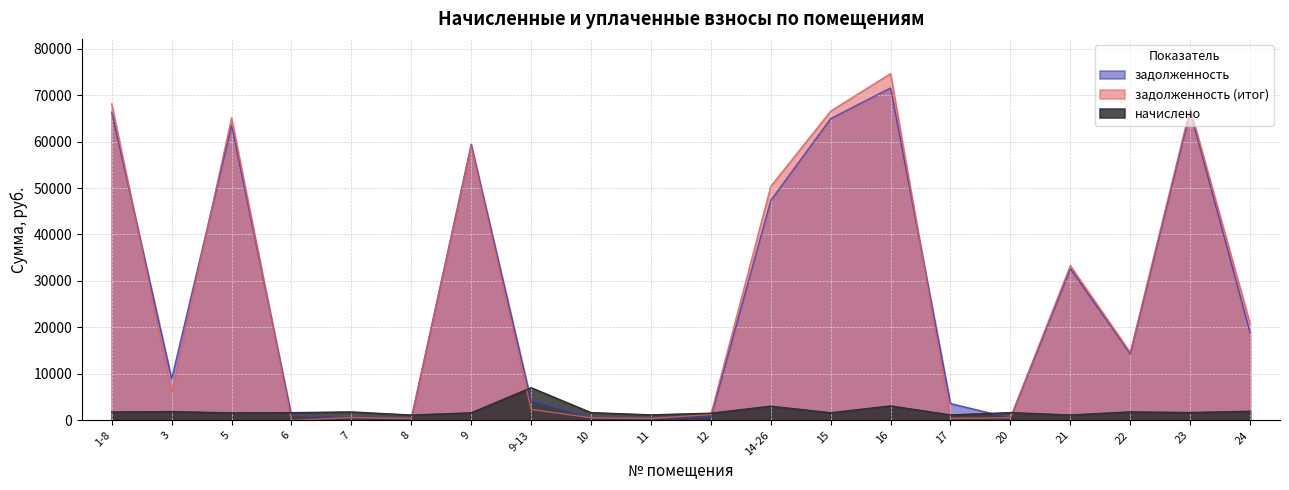

What is the difference between the maximum and minimum values in the задолженность (итог) series?

74639.2